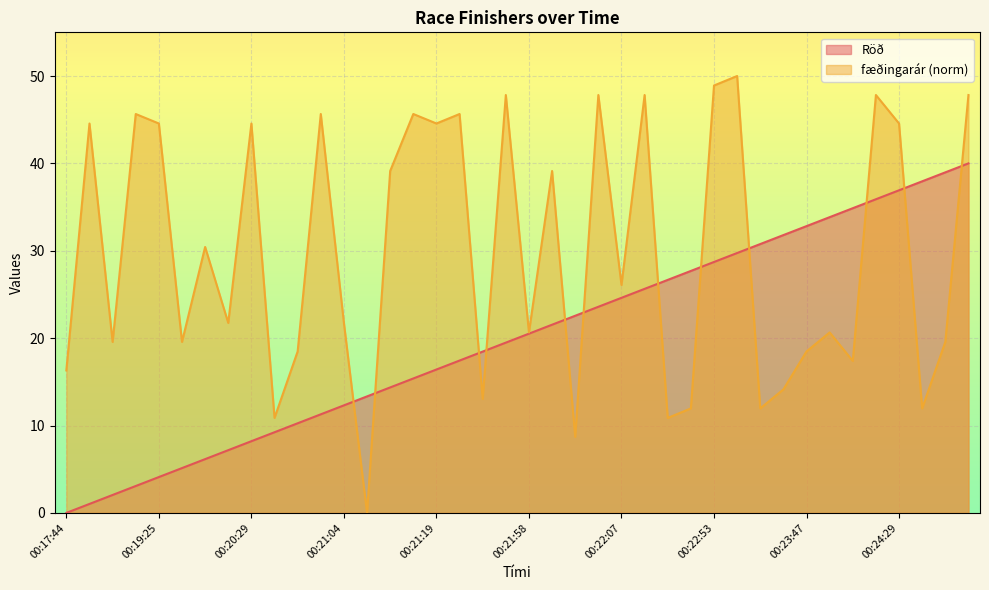

At which label does fæðingarár first exceed 26?

00:18:37